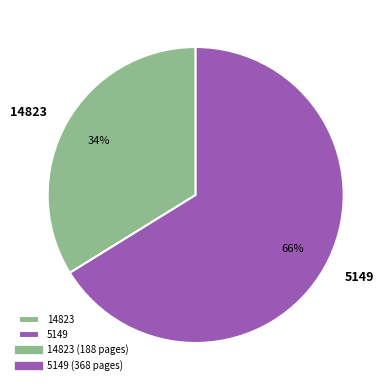

True or false: 14823 accounts for 47% of the total.

False